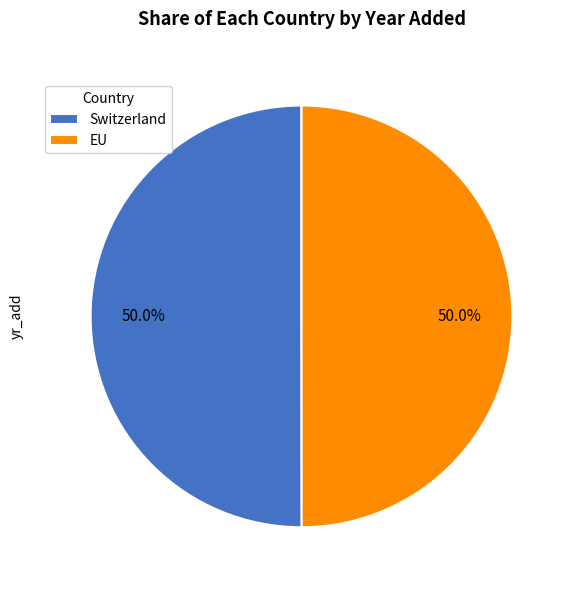

Count the number of slices in the pie.

2